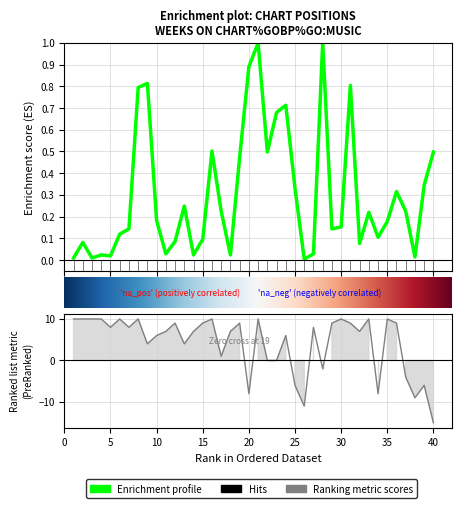

Reading left to right, list all the values displayed in this chart.

Weeks on Chart: 0.0	0.1	0.0	0.0	0.0	0.1	0.1	0.8	0.8	0.2	0.0	0.1	0.2	0.0	0.1	0.5	0.2	0.0	0.5	0.9	1.0	0.5	0.7	0.7	0.3	0.0	0.0	1.0	0.1	0.2	0.8	0.1	0.2	0.1	0.2	0.3	0.2	0.0	0.3	0.5
Peak Position: 10.0	10.0	10.0	10.0	8.0	10.0	8.0	10.0	4.0	6.0	7.0	9.0	4.0	7.0	9.0	10.0	1.0	7.0	9.0	-8.0	10.0	0.0	0.0	6.0	-6.0	-11.0	8.0	-2.0	9.0	10.0	9.0	7.0	10.0	-8.0	10.0	9.0	-4.0	-9.0	-6.0	-15.0